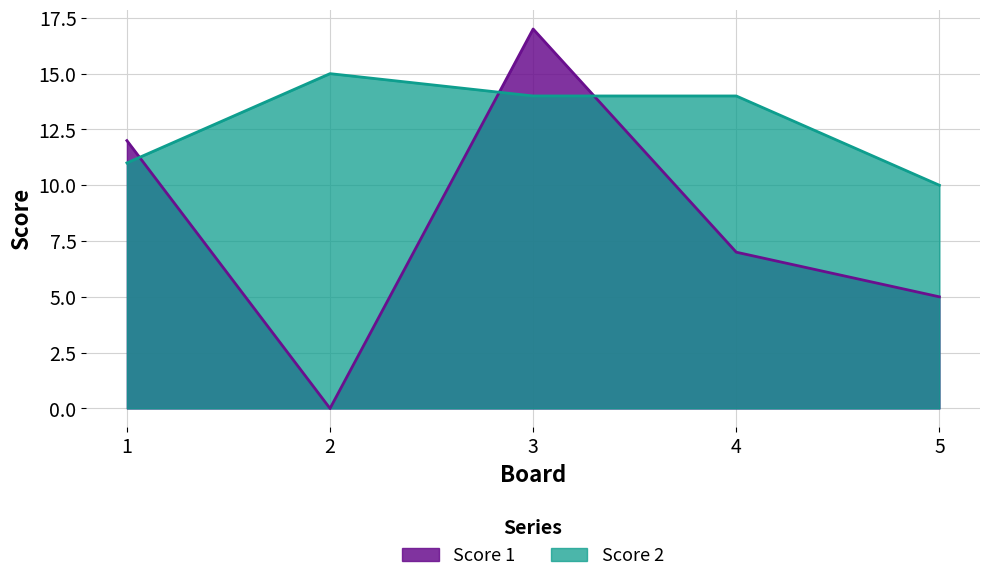

At which category is the sum across all series the highest?

3